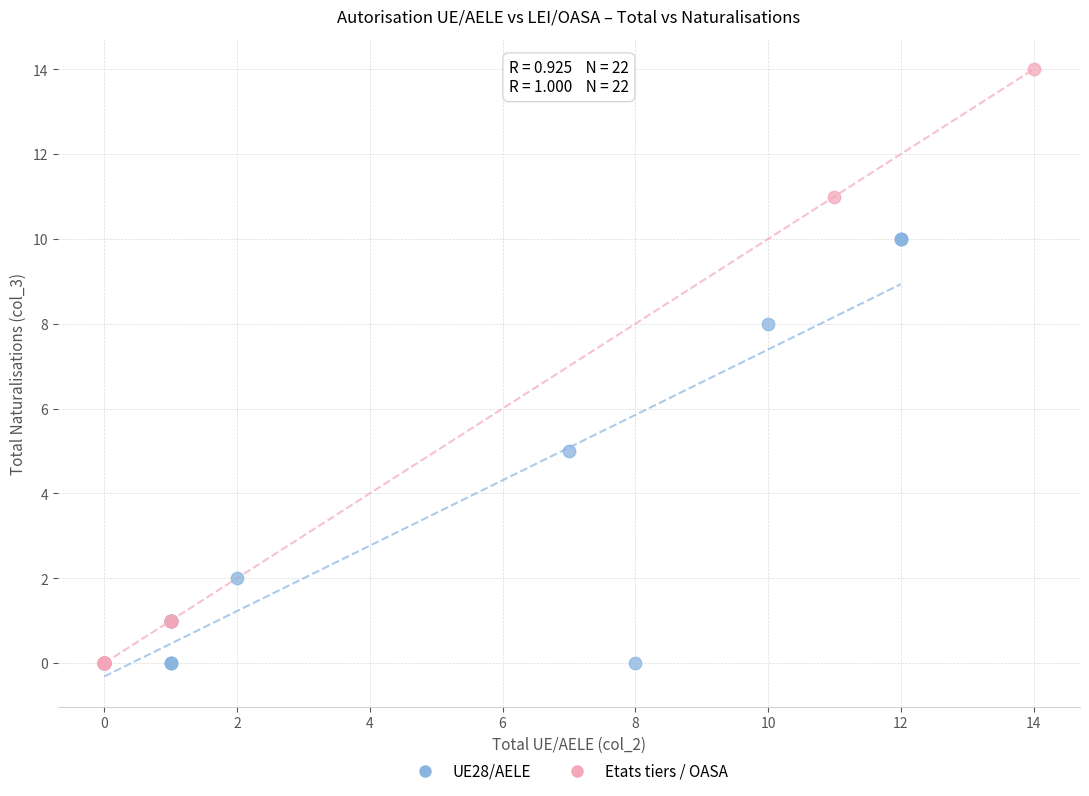

What are all the series names shown in the legend?

UE28/AELE, Etats tiers / OASA